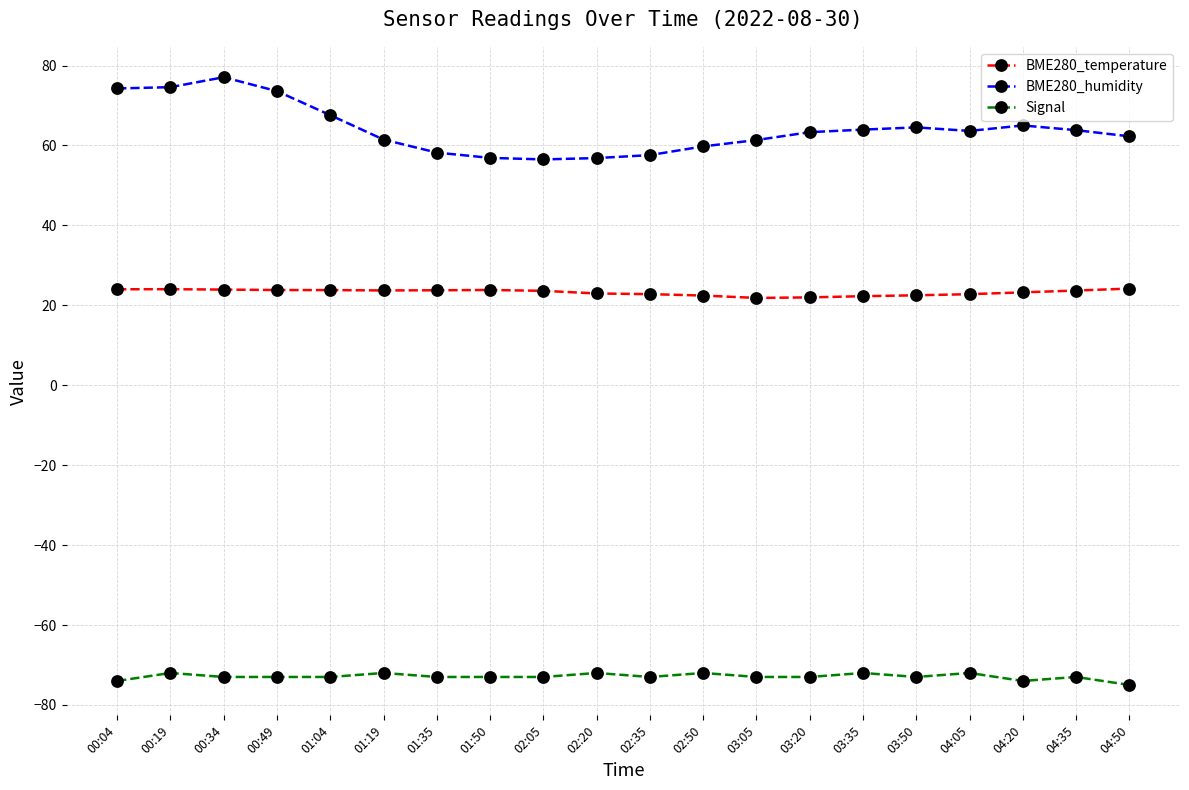

What is the label of the 8th point from the right?

03:05